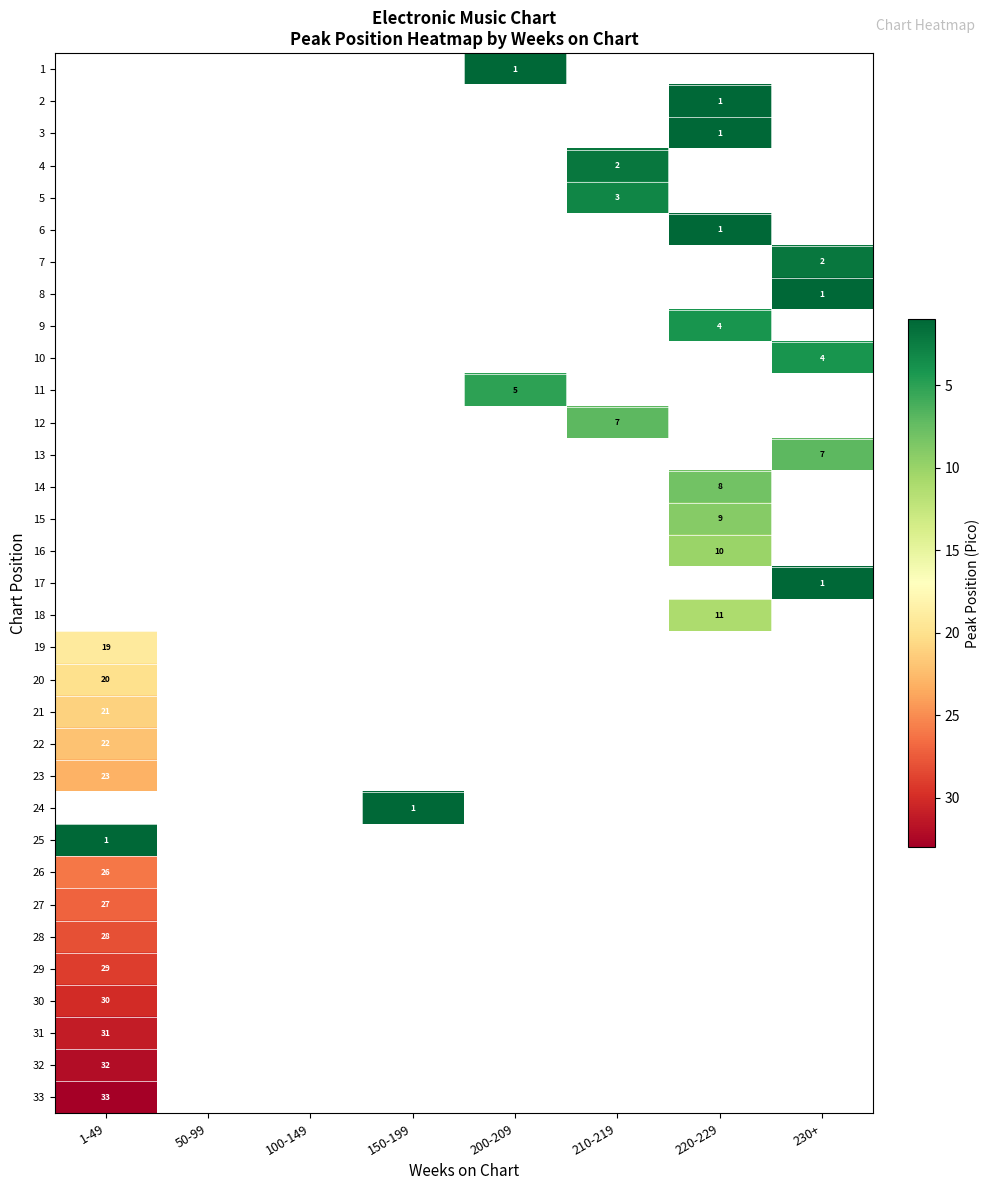

The 21 series shows 37 at 1-49. True or false?

False